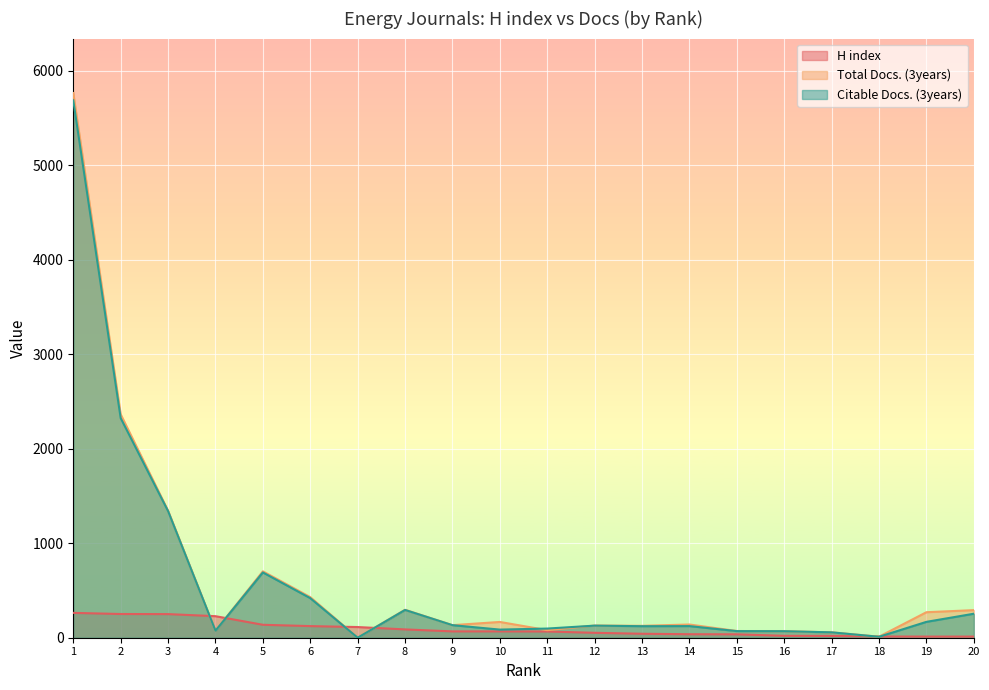

Reading left to right, extract all data points from this chart.

H index: 1=263	2=251	3=250	4=228	5=137	6=123	7=113	8=88	9=67	10=67	11=66	12=52	13=42	14=37	15=36	16=20	17=19	18=13	19=12	20=12
Total Docs. (3years): 1=5766	2=2365	3=1345	4=74	5=703	6=430	7=0	8=296	9=133	10=167	11=80	12=129	13=126	14=140	15=71	16=69	17=57	18=11	19=270	20=292
Citable Docs. (3years): 1=5688	2=2325	3=1340	4=74	5=691	6=419	7=0	8=294	9=133	10=86	11=97	12=128	13=122	14=123	15=70	16=69	17=57	18=10	19=168	20=254